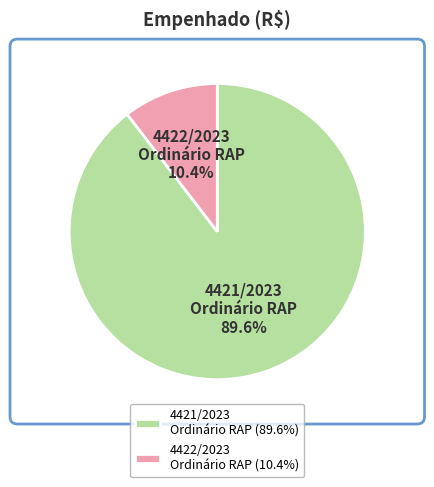

How many slices are in this pie chart?

2